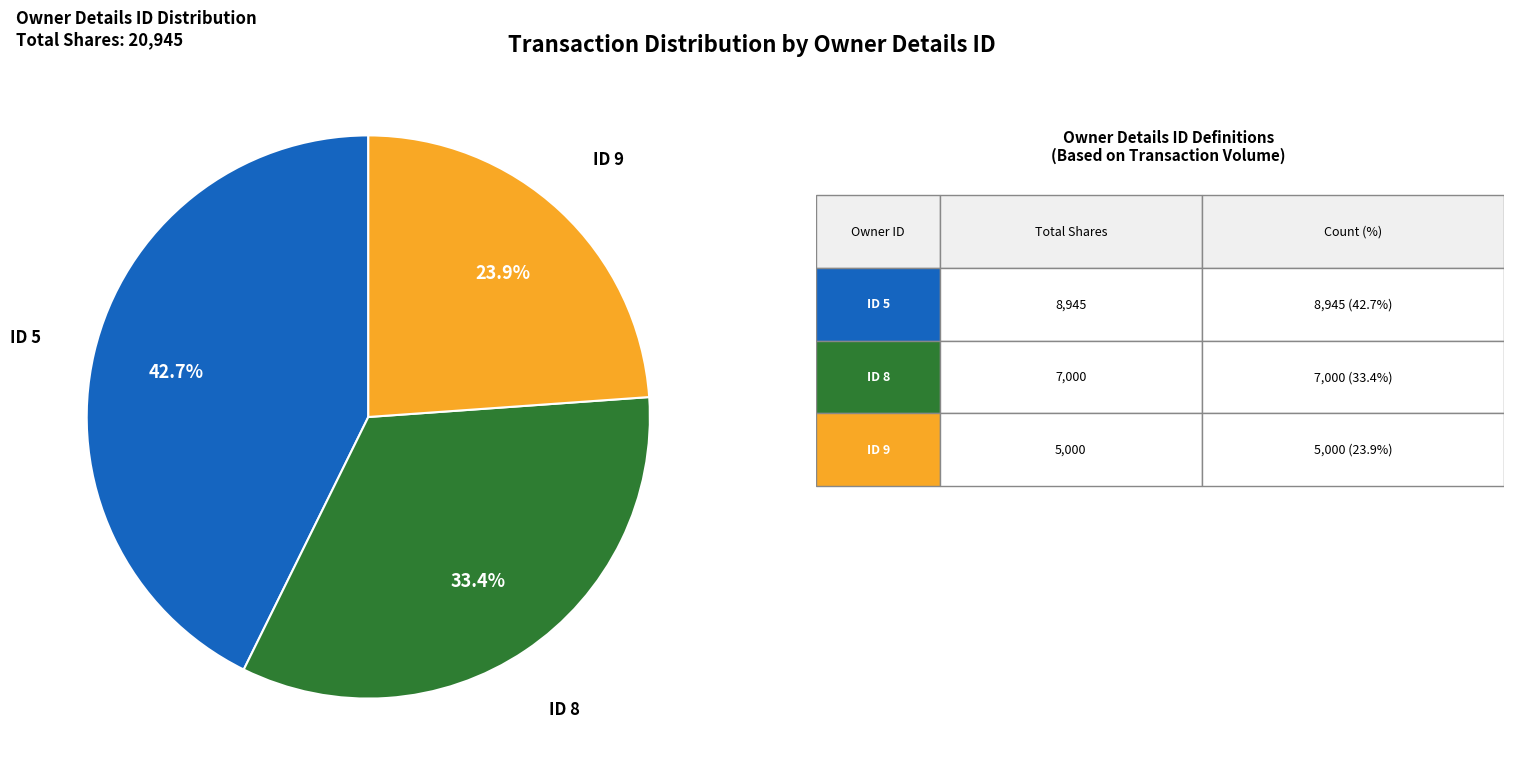

Does any single category account for the majority?

No